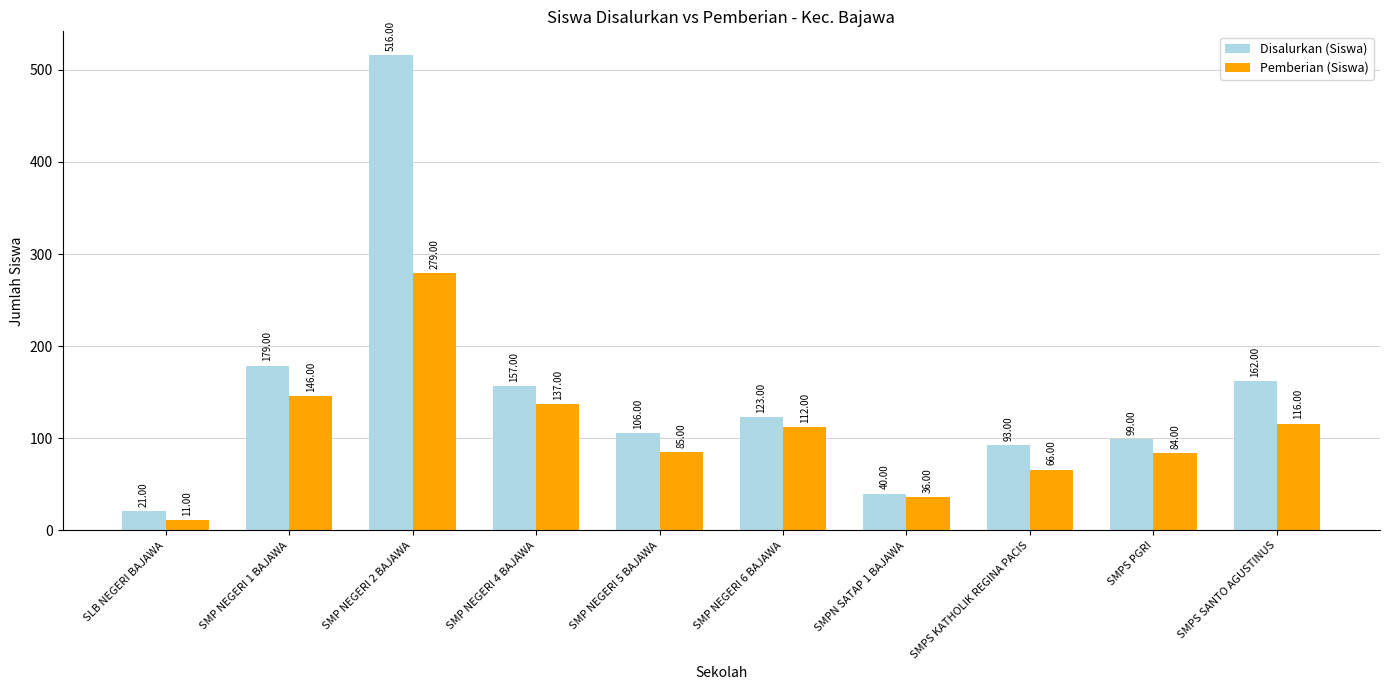

True or false: Pemberian (Siswa) has a value of 116 at SMPS SANTO AGUSTINUS.

True